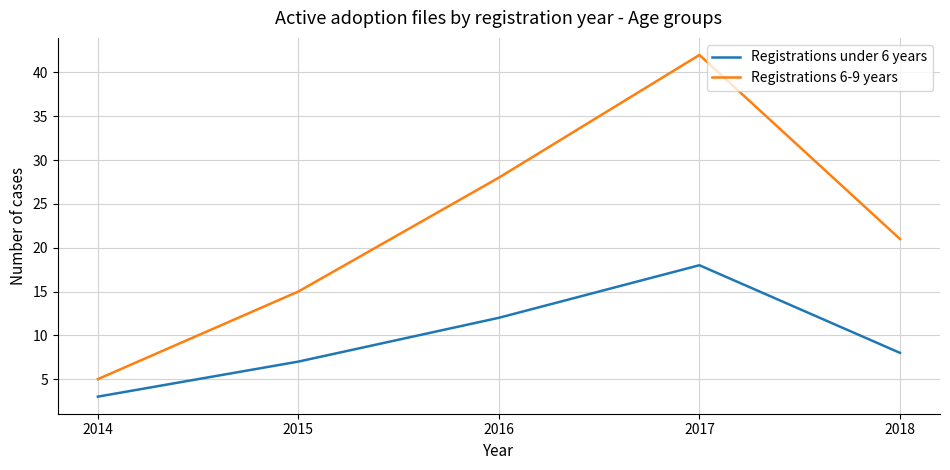

Reading left to right, transcribe all the data shown in this chart.

Registrations under 6 years: 3	7	12	18	8
Registrations 6-9 years: 5	15	28	42	21